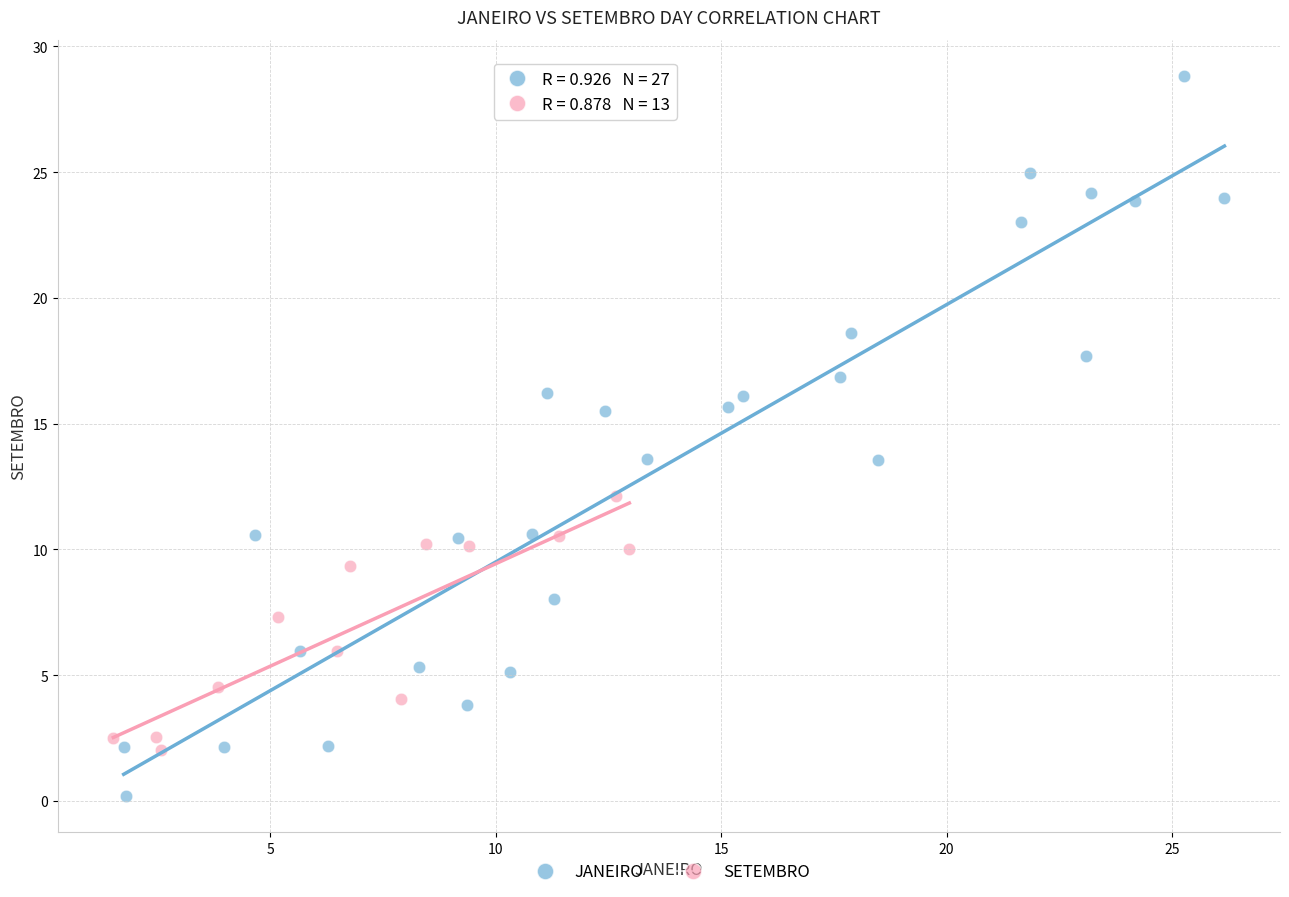

Which series has the widest spread of Y values?

JANEIRO